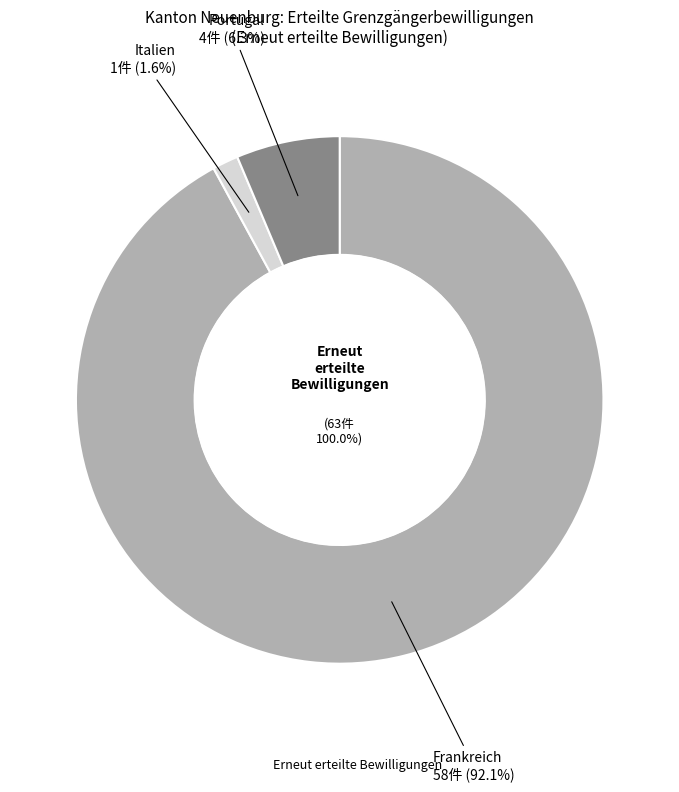

Which slice is the largest?

Frankreich